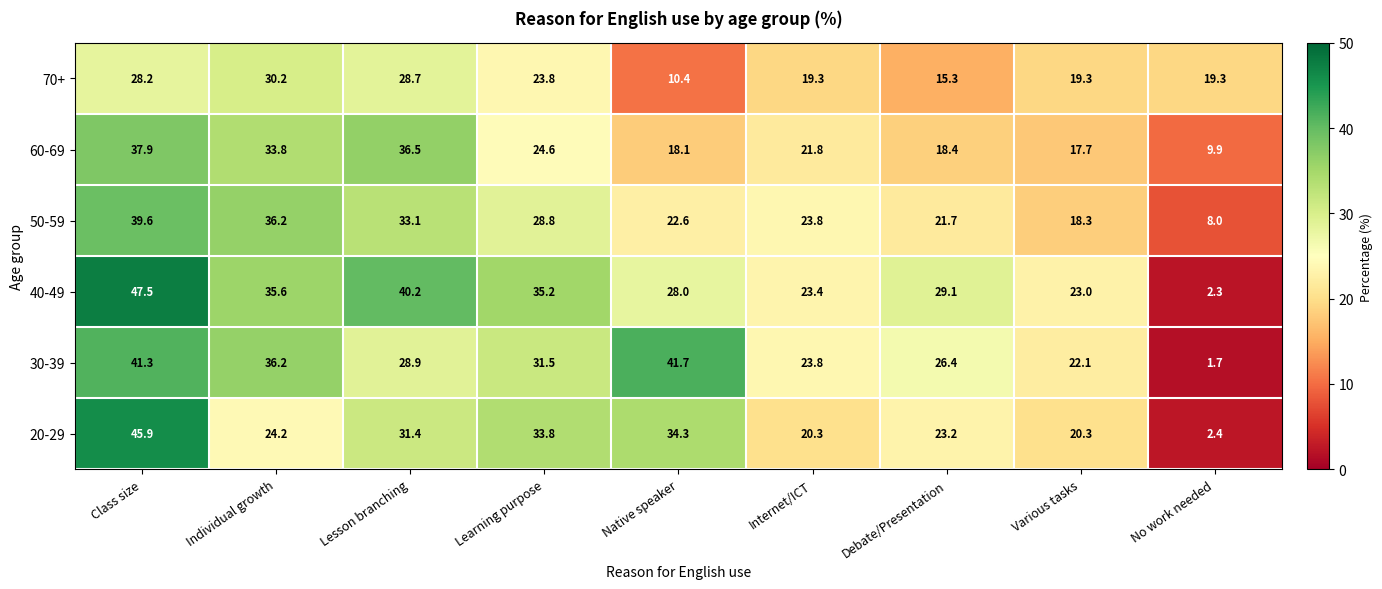

What is the sum of all 60-69 values?

218.7